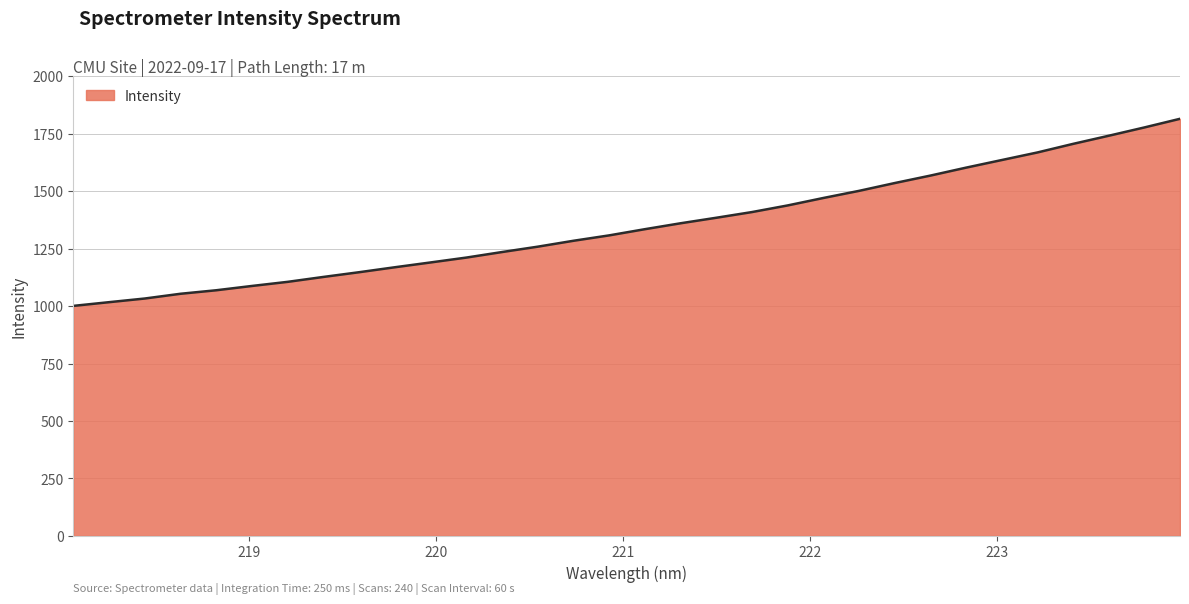

What is the difference between the maximum and minimum values?

814.2